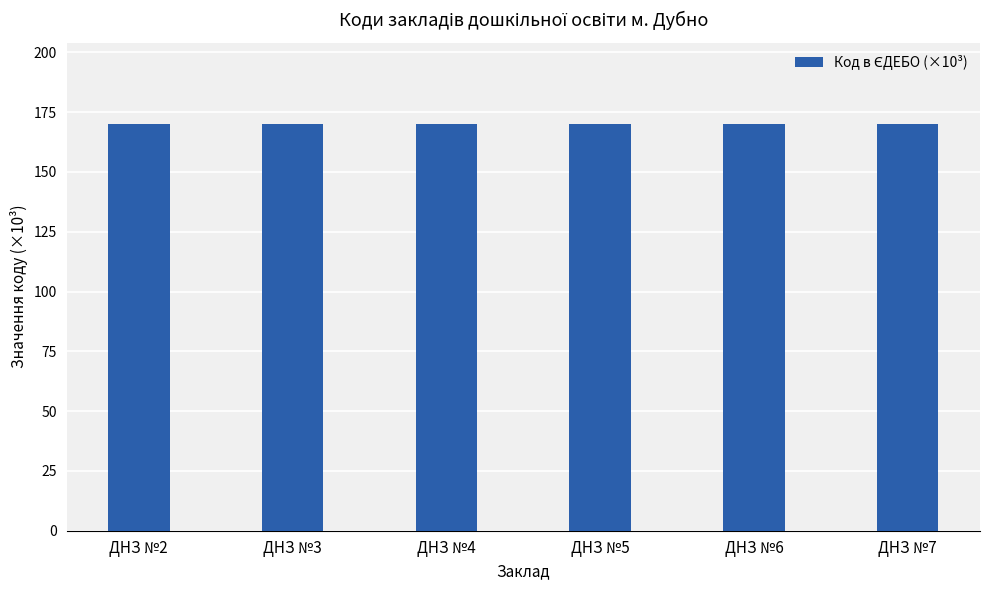

What is the smallest value displayed?

170.1